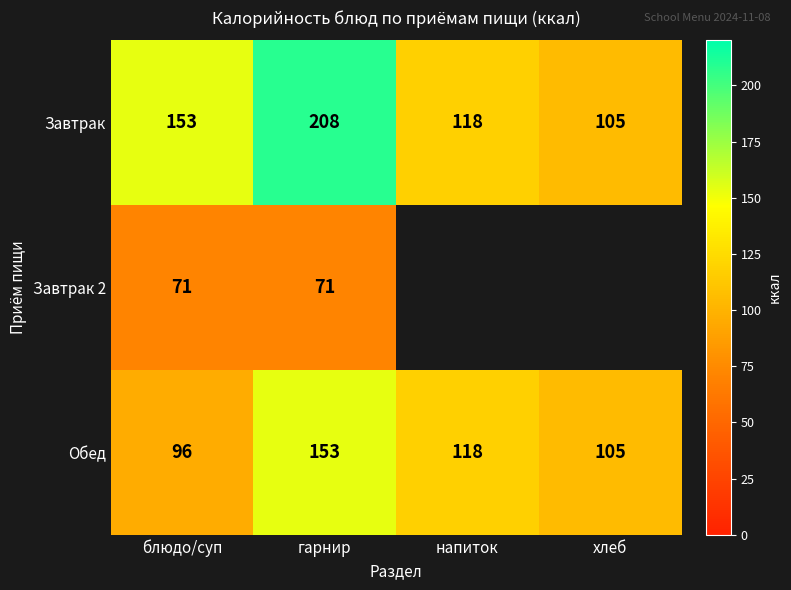

What value does the Обед series have at блюдо/суп, to the nearest 10?

100